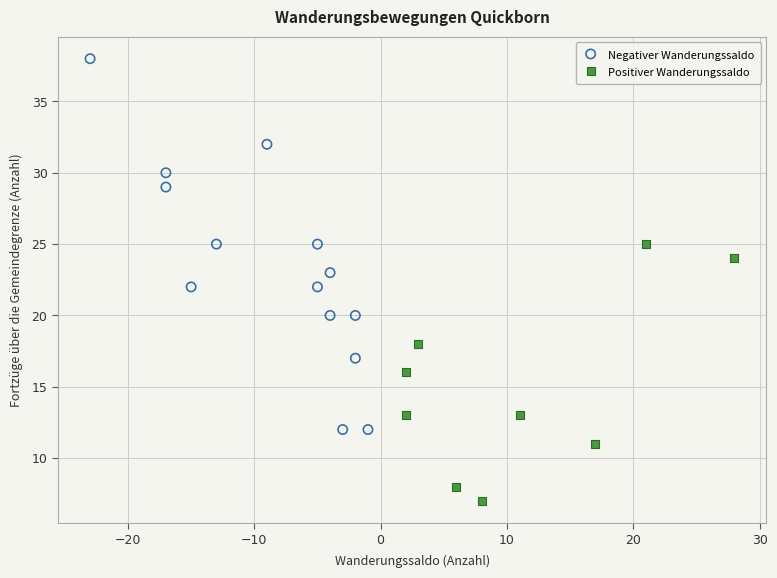

Which series has the widest spread of Y values?

Negativer Wanderungssaldo